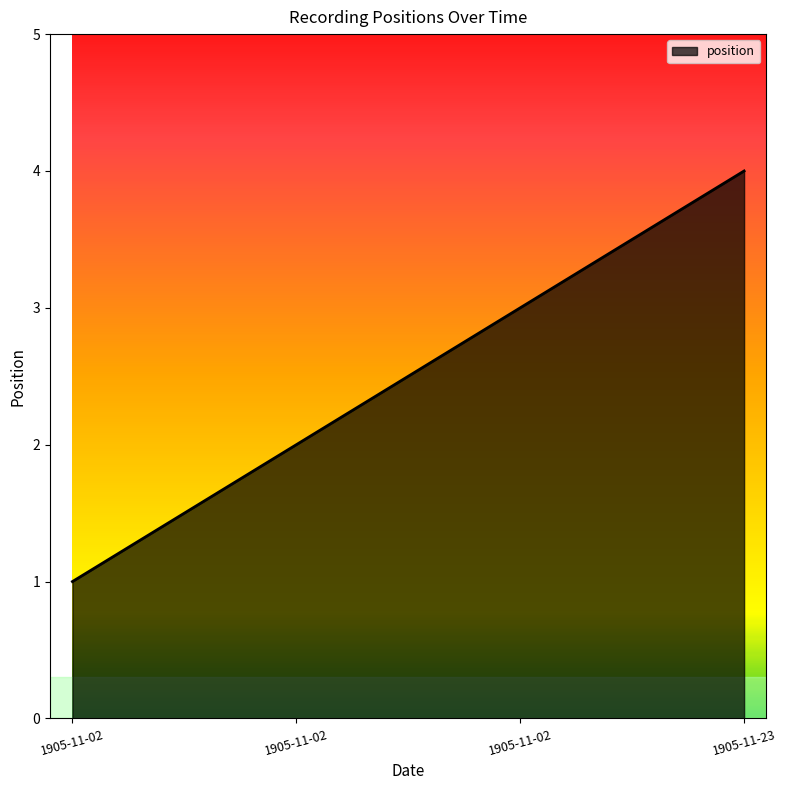

What is the difference between the second highest and second lowest values?

1